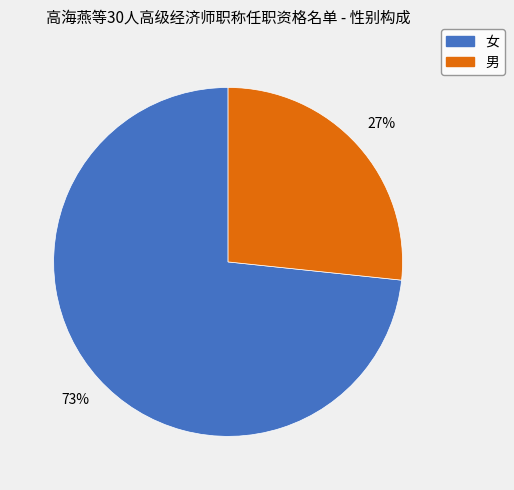

To the nearest percent, what is the combined percentage of 男 and 女?

100%